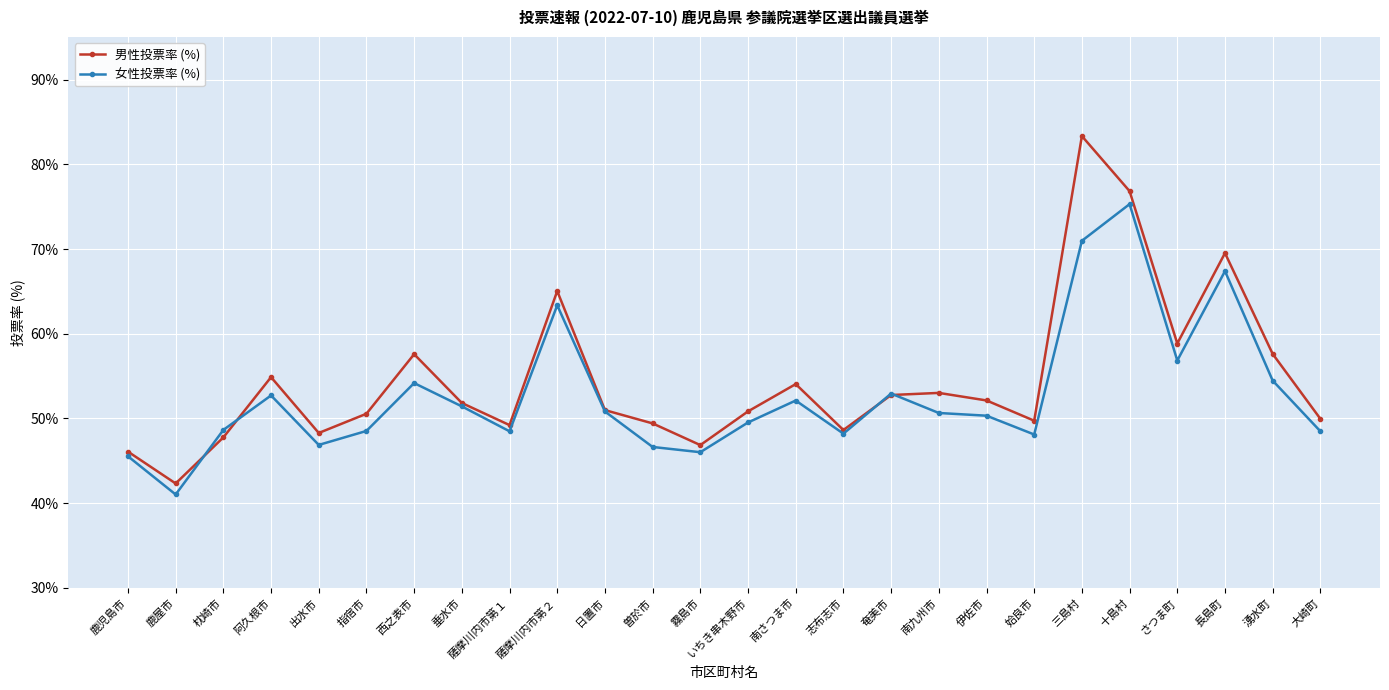

Which category has the highest value in the 男性投票率 (%) series?

三島村